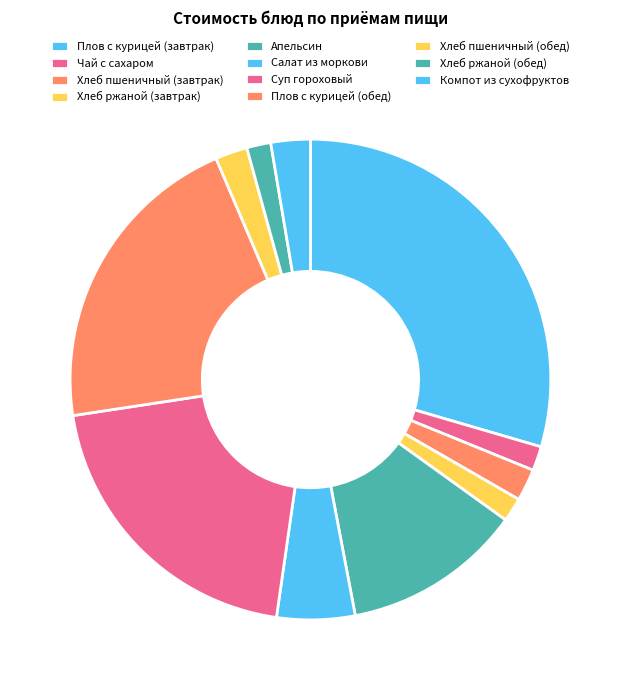

To the nearest percent, what is the difference between the largest and smallest slice percentages?

28%